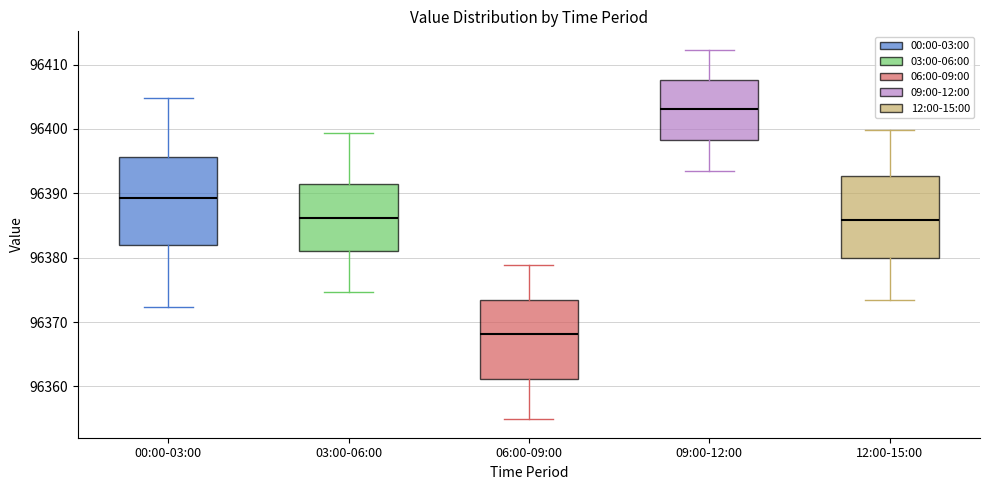

Which box's median line is the highest?

09:00-12:00